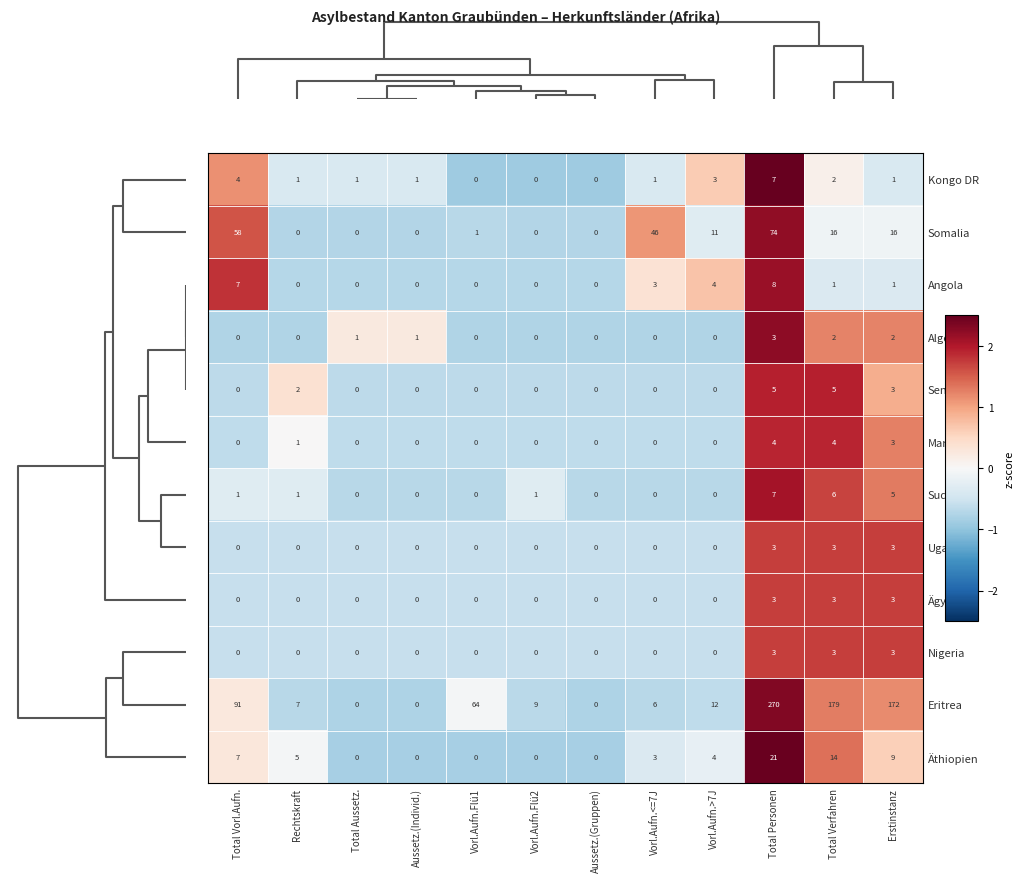

How many distinct data groups are displayed?

12